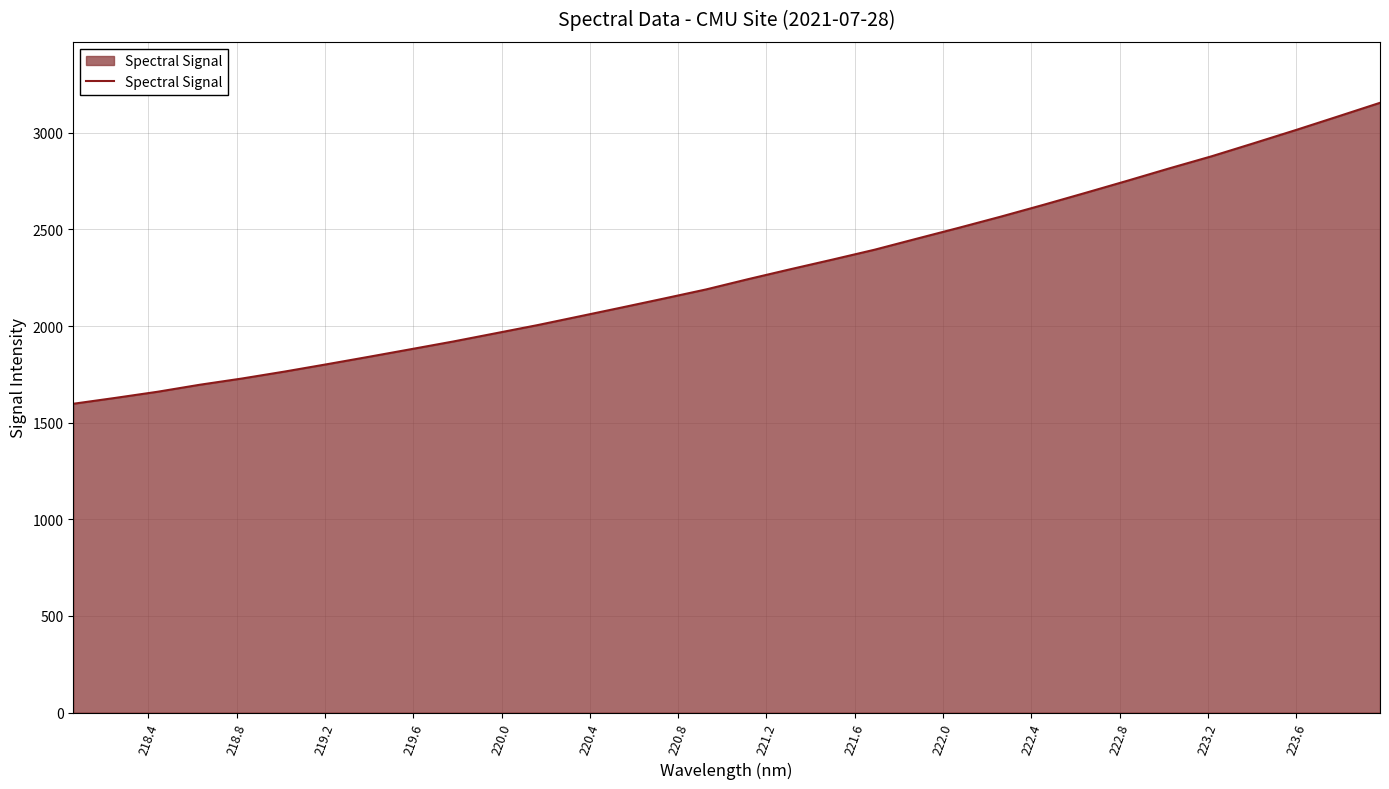

What is the greatest value displayed?

3155.6